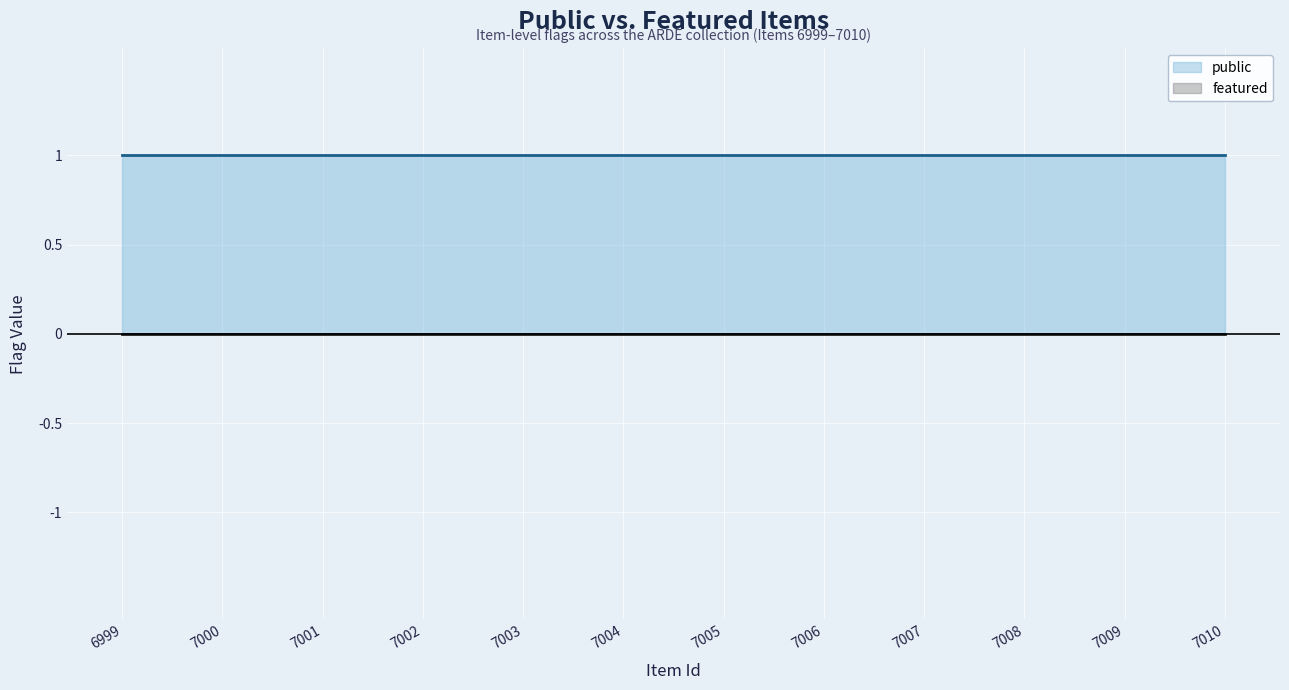

Does the chart display data point markers on the line(s)?

No